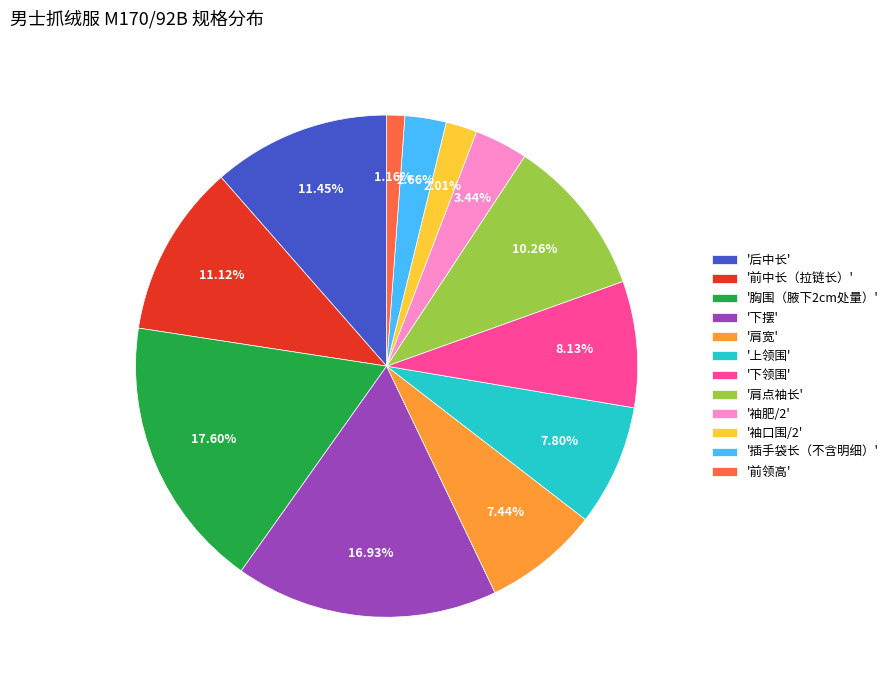

Between '下领围' and '前领高', which is larger?

'下领围'